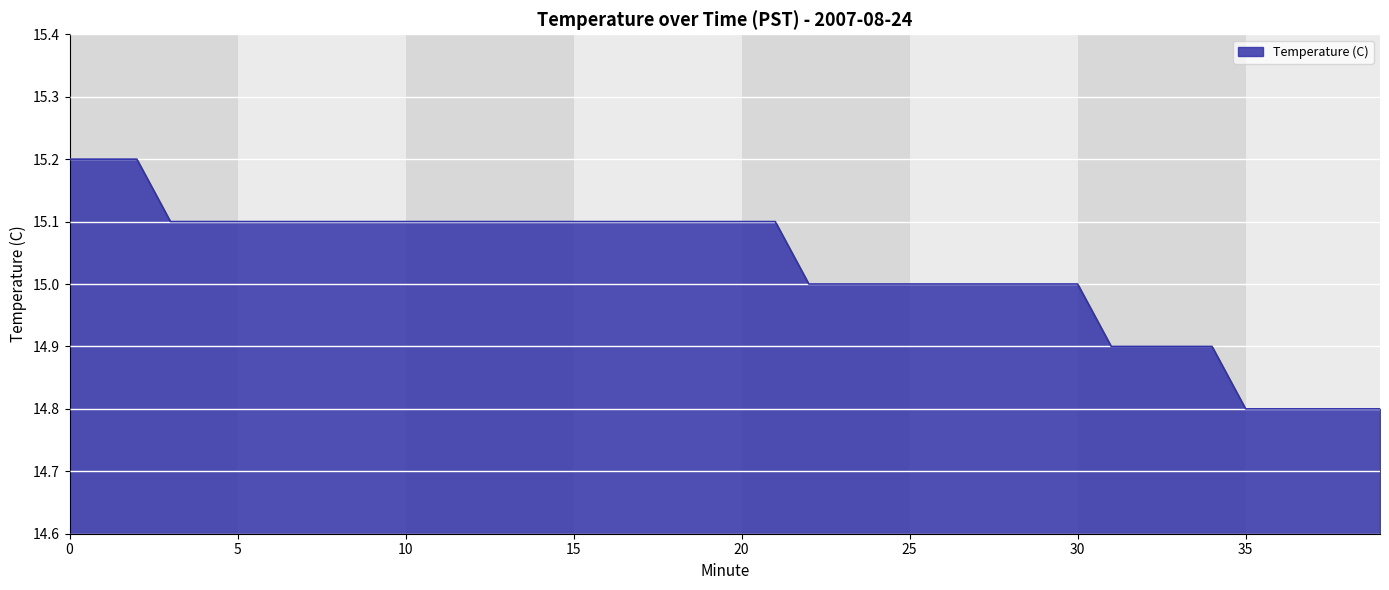

What is the smallest value displayed?

14.8